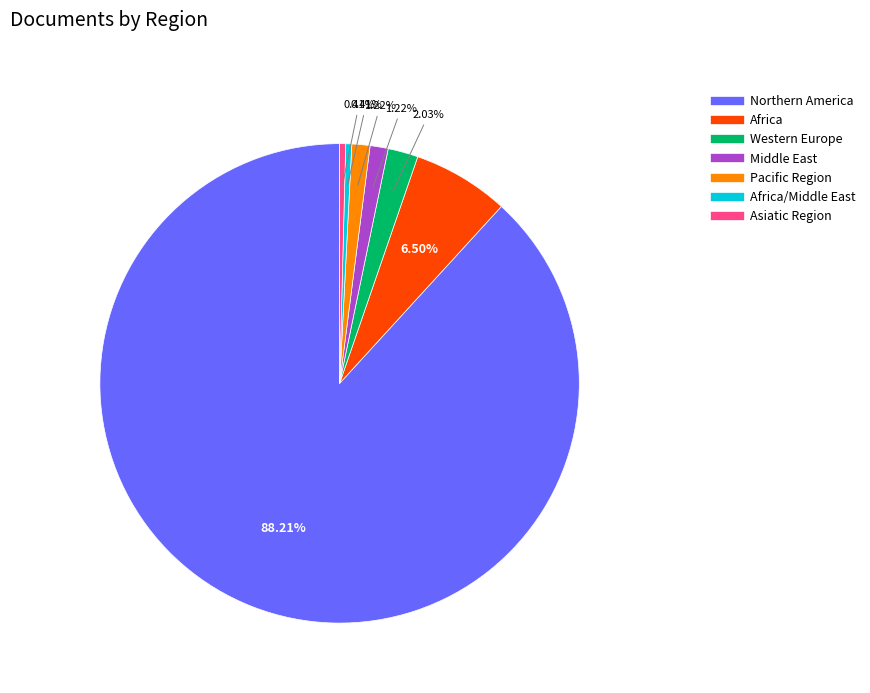

Does any single category account for the majority?

Yes